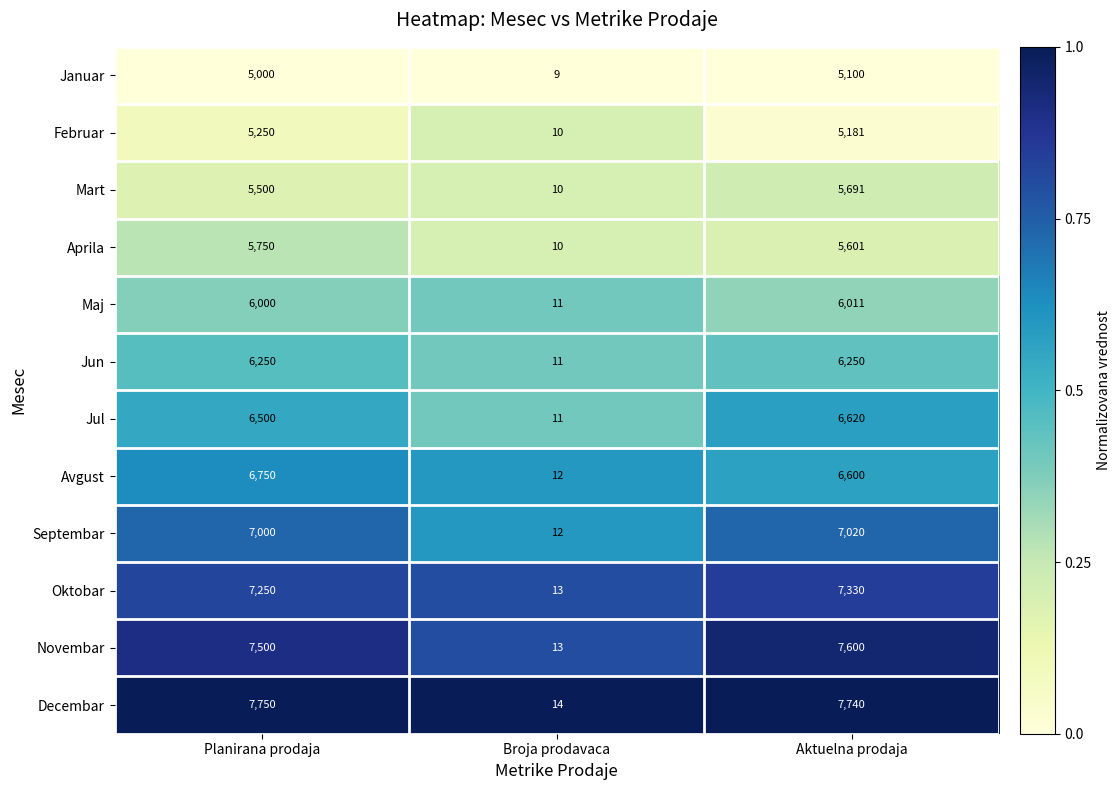

What is the difference between the second highest and minimum values in the Jun series?

6239